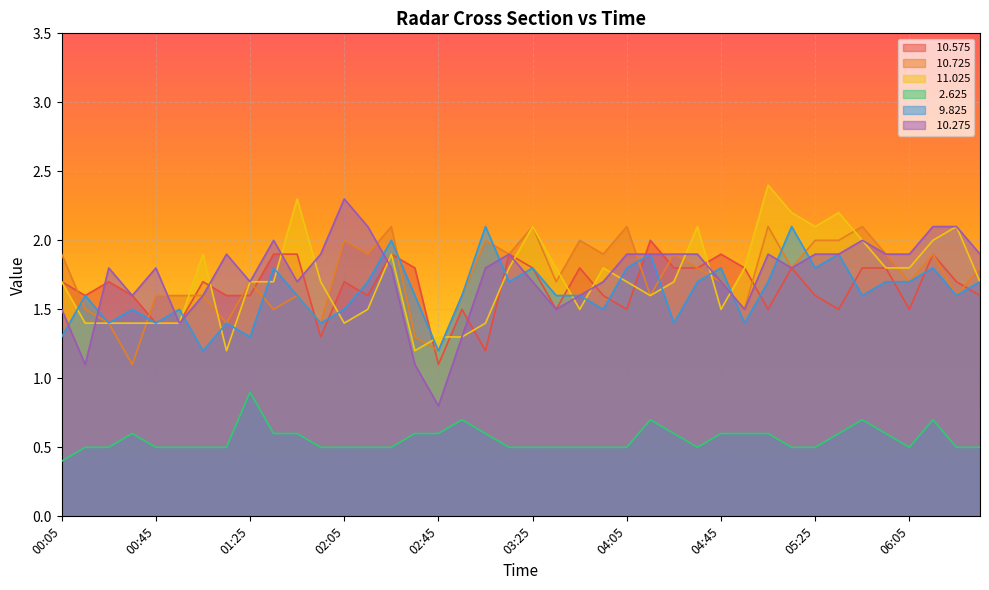

List the series in order of their peak value, lowest first.

  2.625,  10.575,  10.725,   9.825,  10.275,  11.025